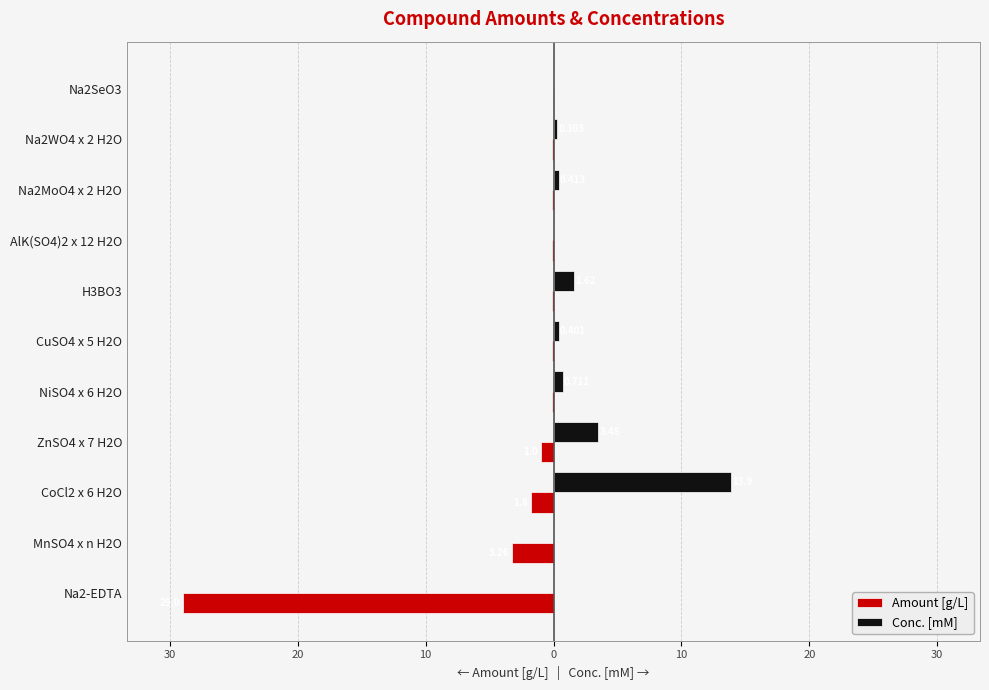

Count the number of data series in this chart.

2